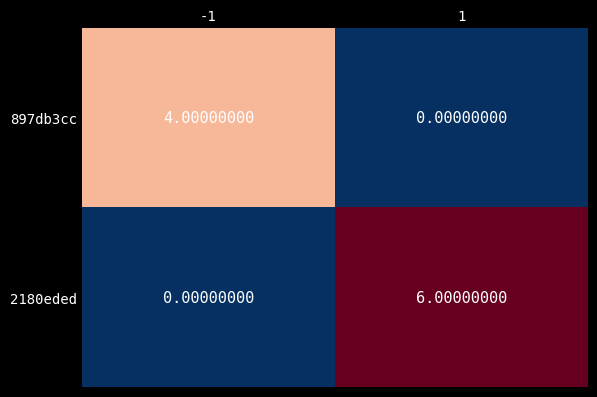

At how many categories does at least one series exceed 3?

2